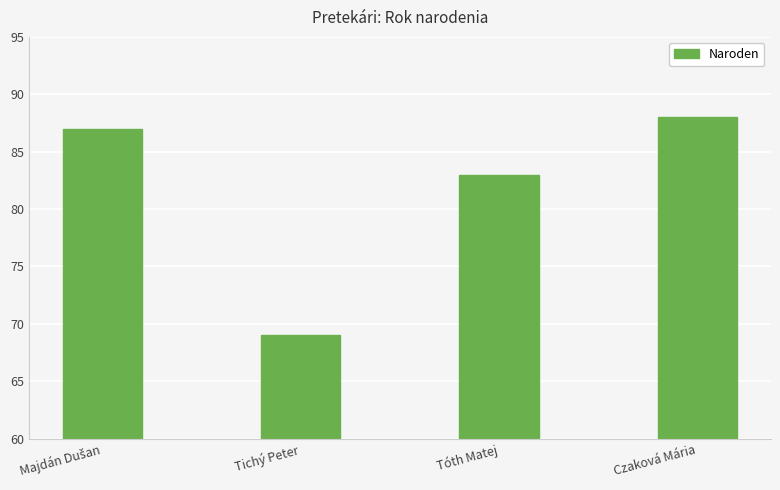

Reading left to right, extract all data points from this chart.

87	69	83	88